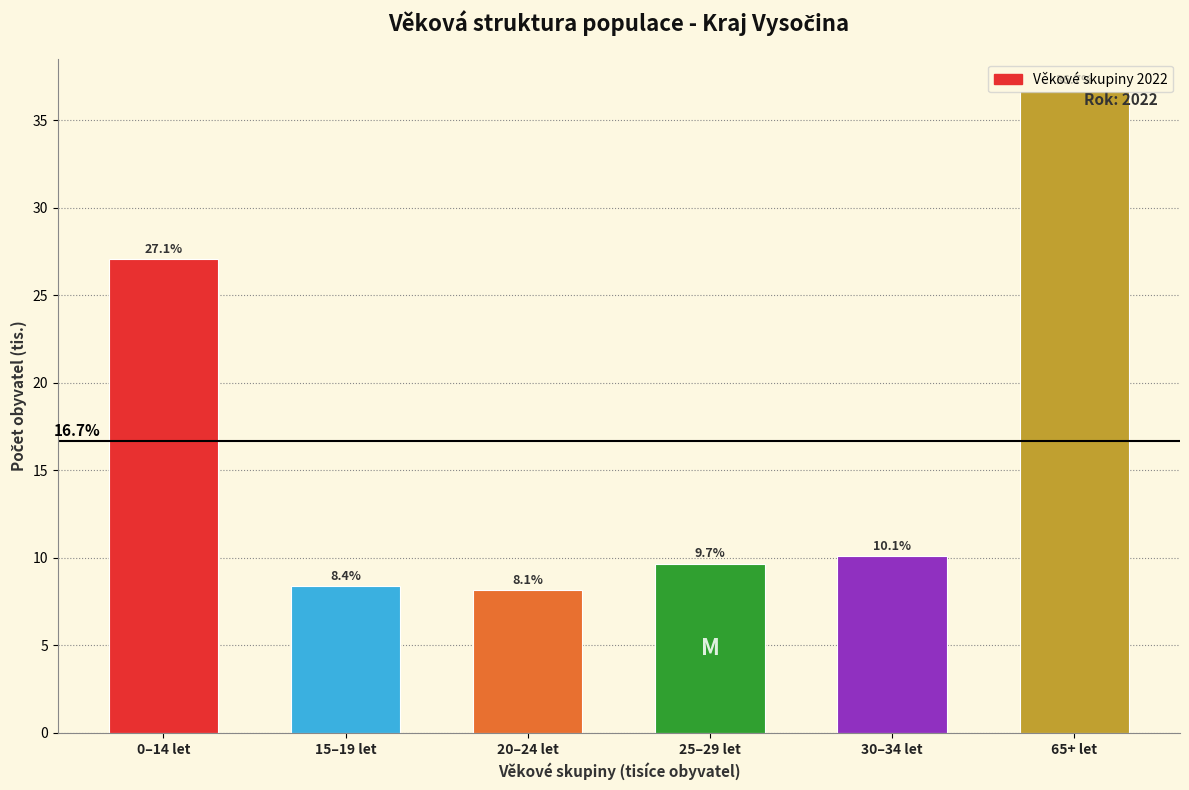

Which label corresponds to the smallest value in the chart?

20–24 let